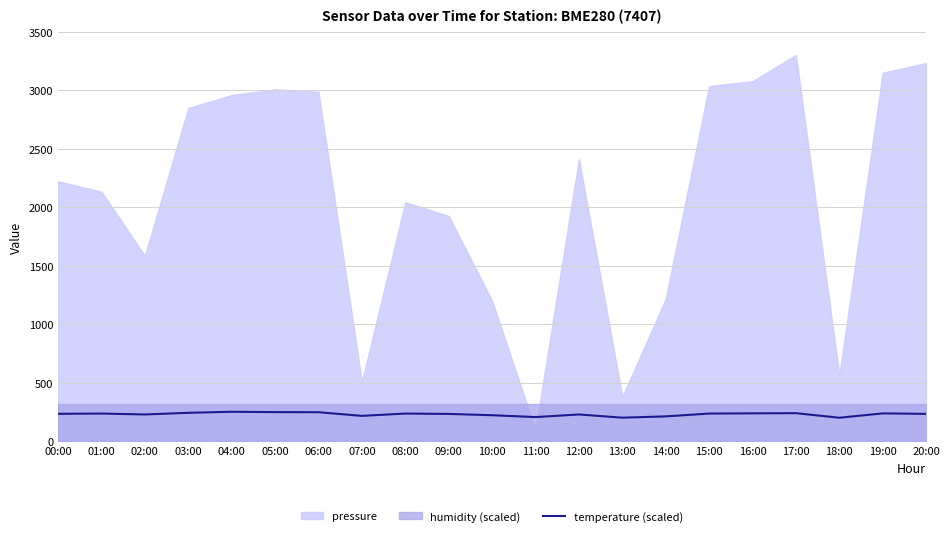

The value at 09:00 is 125.1. True or false?

False